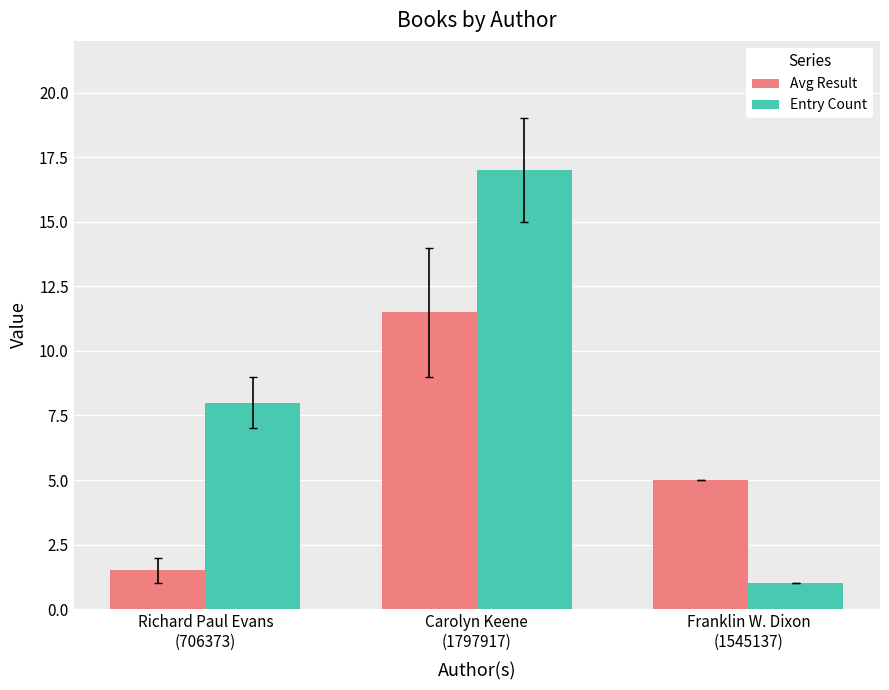

Rank the categories by Avg Result value from highest to lowest.

Carolyn Keene
(1797917), Franklin W. Dixon
(1545137), Richard Paul Evans
(706373)